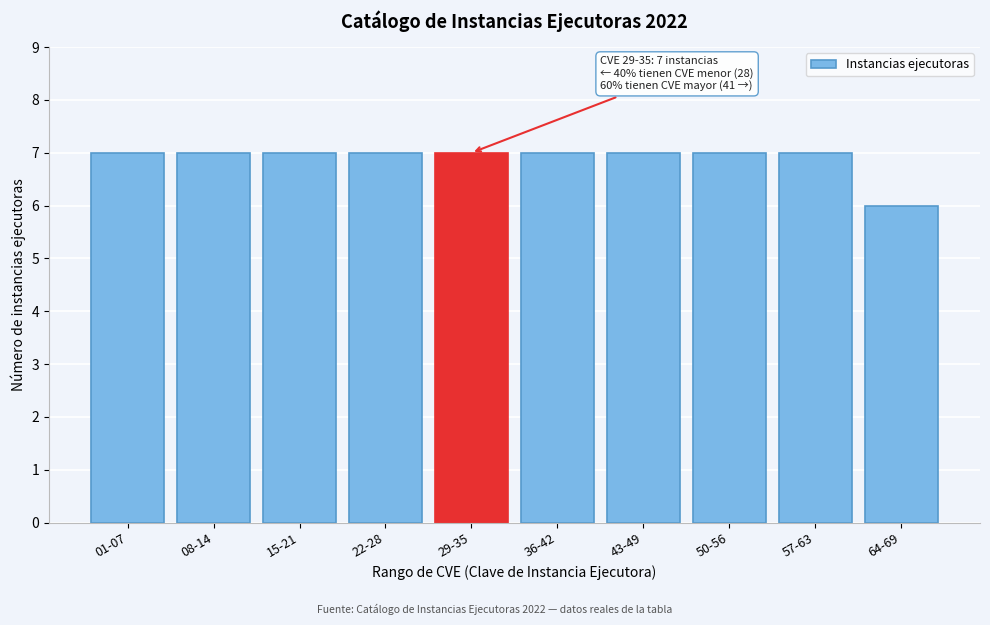

Reading left to right, list all the values displayed in this chart.

01-07=7	08-14=7	15-21=7	22-28=7	29-35=7	36-42=7	43-49=7	50-56=7	57-63=7	64-69=6